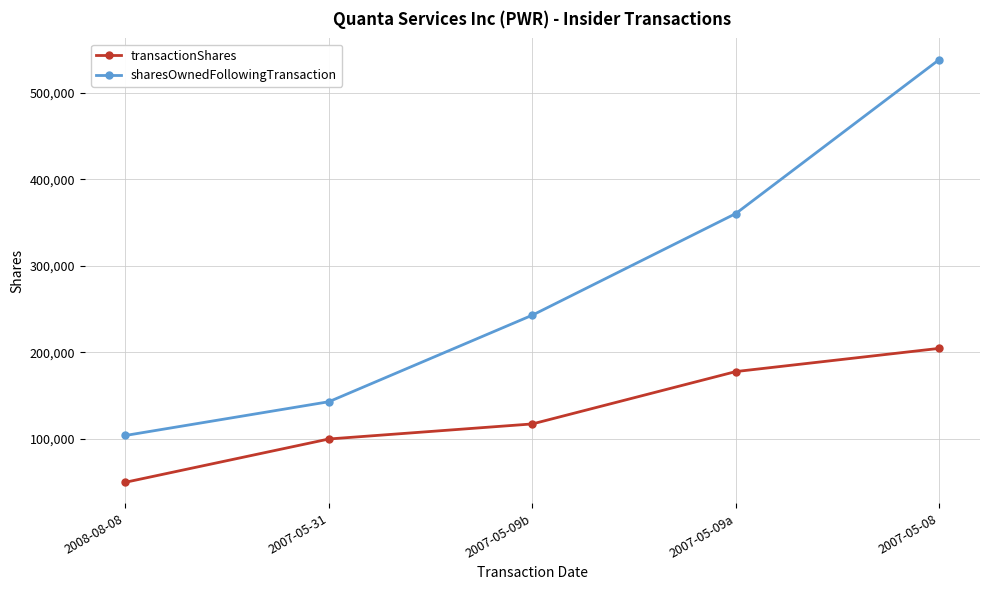

List the labels in order of sharesOwnedFollowingTransaction value, largest first.

2007-05-08, 2007-05-09a, 2007-05-09b, 2007-05-31, 2008-08-08